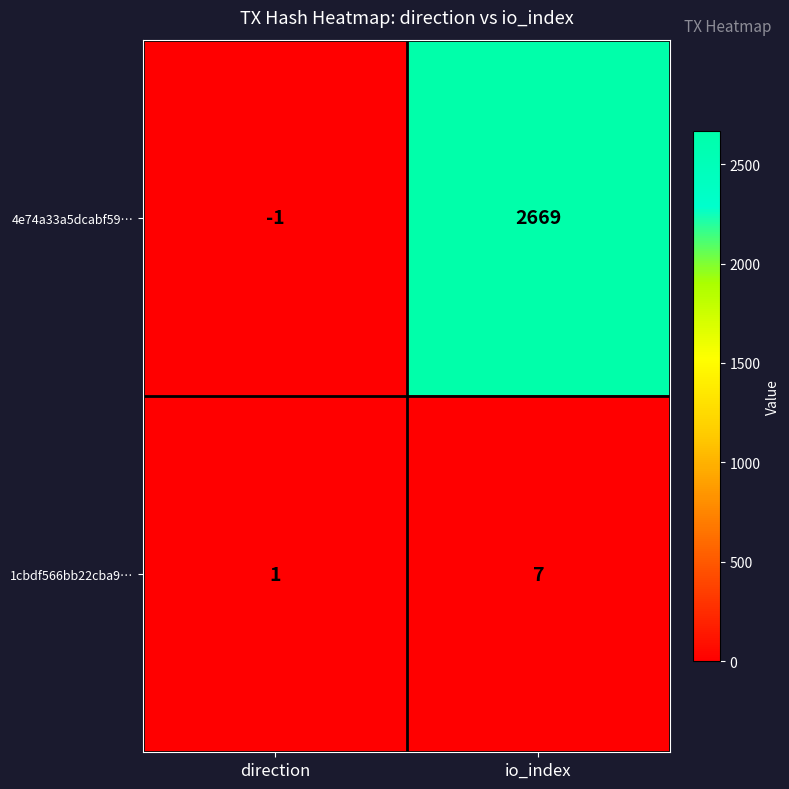

Reading left to right, what are all the values shown in this chart?

4e74a33a5dcabf59…: direction=-1	io_index=2669
1cbdf566bb22cba9…: direction=1	io_index=7